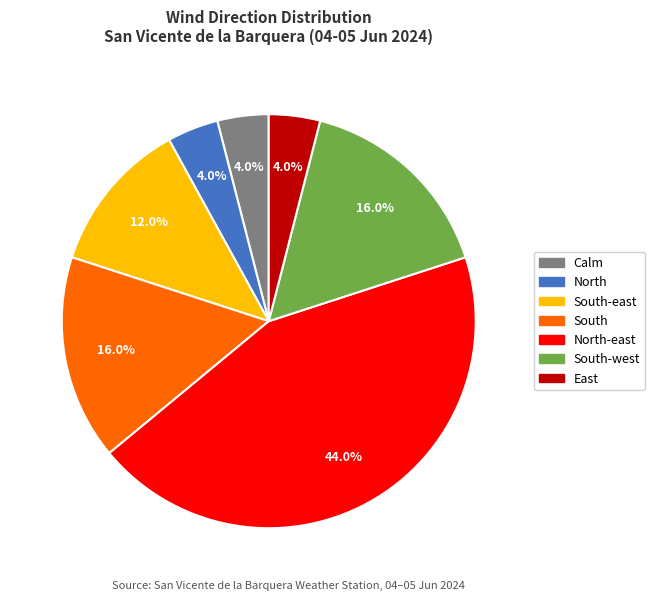

Is there any slice that represents more than half of the pie?

No